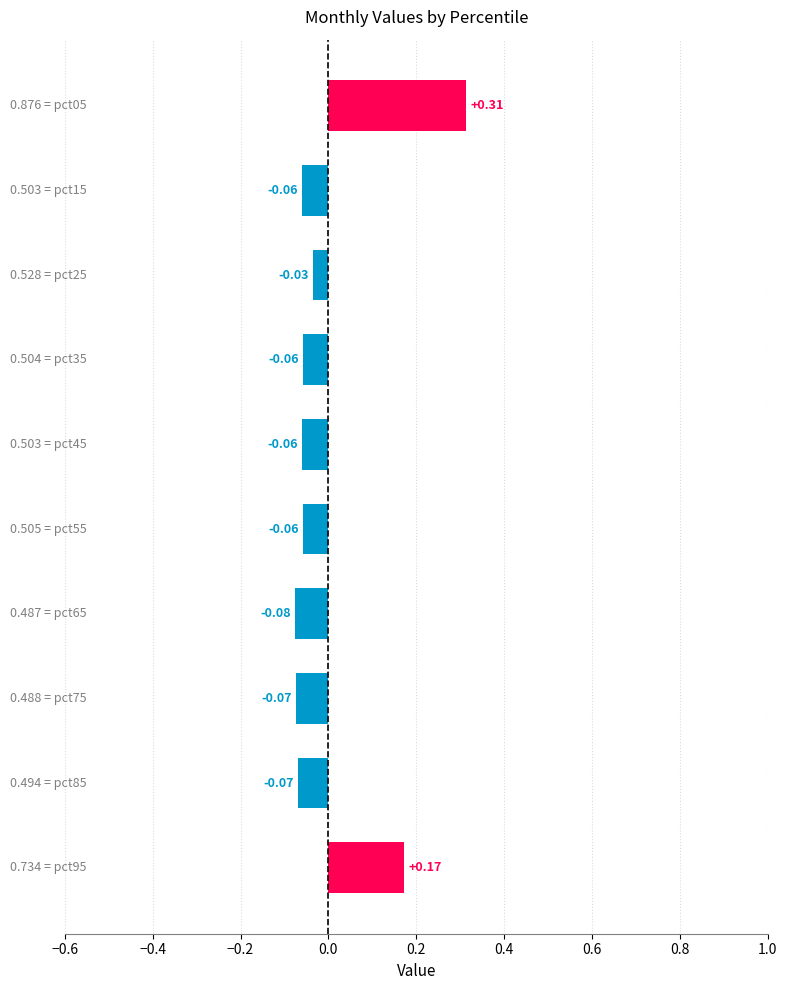

Does the chart contain stacked bars?

No